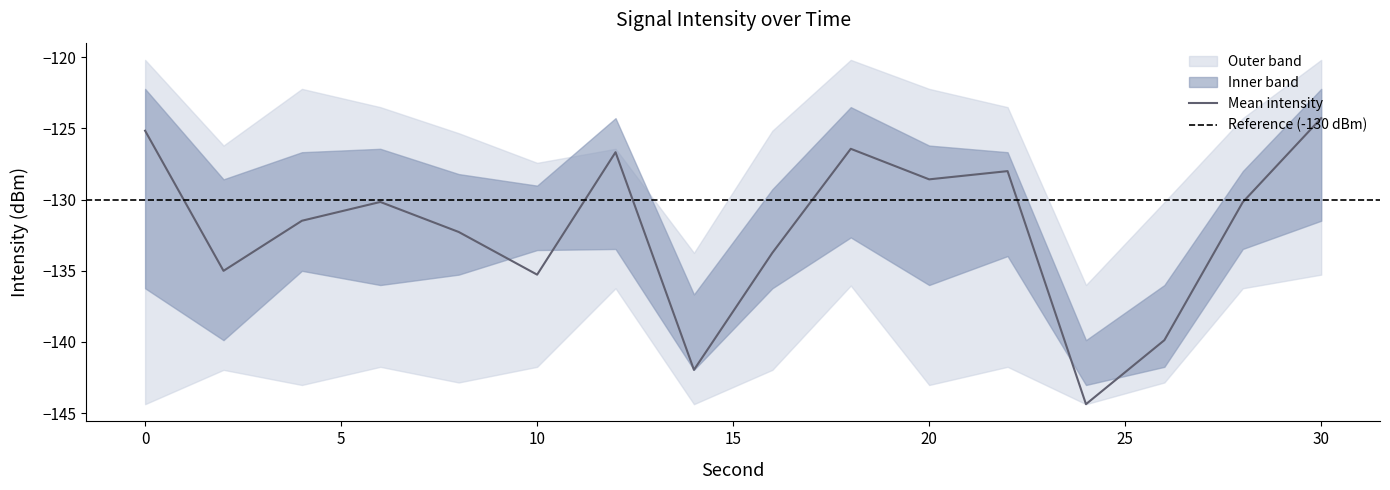

List the series in order of their peak value, highest first.

intensity_upper, intensity_inner_upper, intensity_mean, intensity_inner_lower, intensity_lower